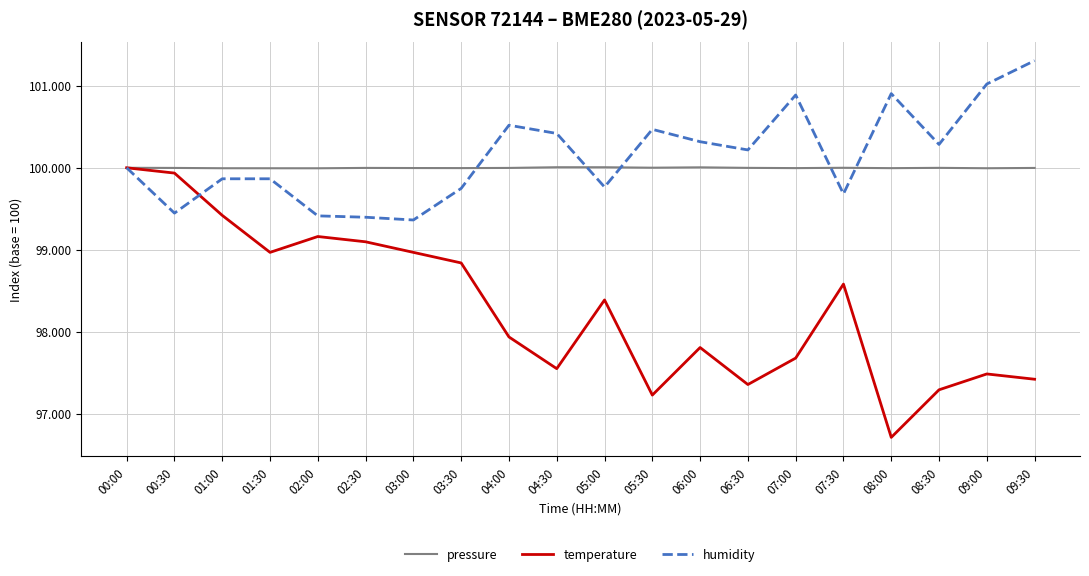

Which series has the largest total across all categories?

humidity